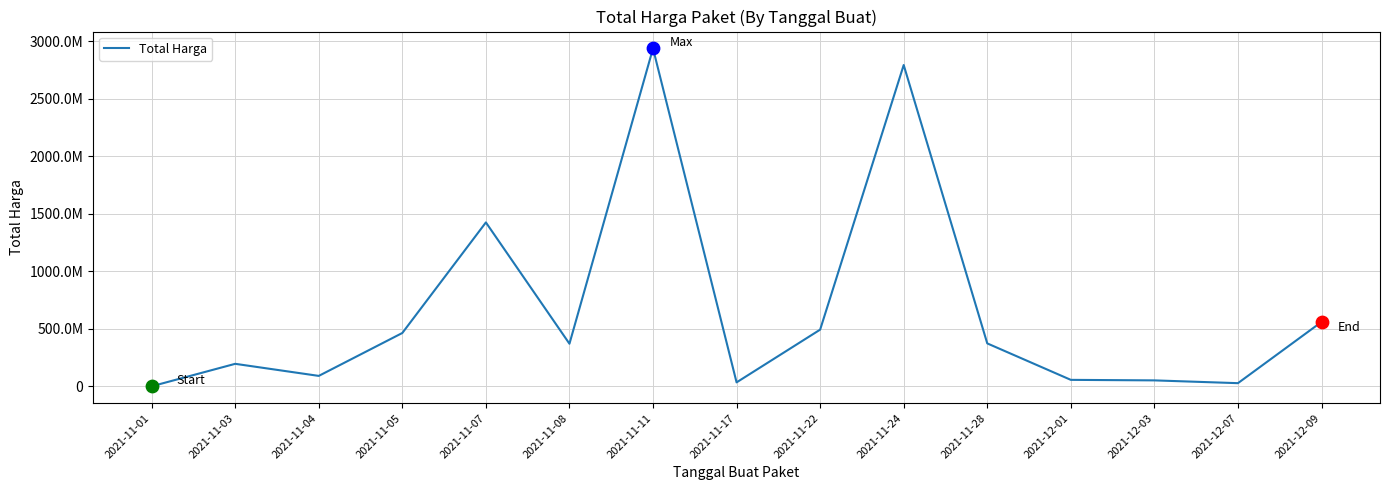

What is the ratio of the value at 2021-11-05 to the value at 2021-11-17?

13.5